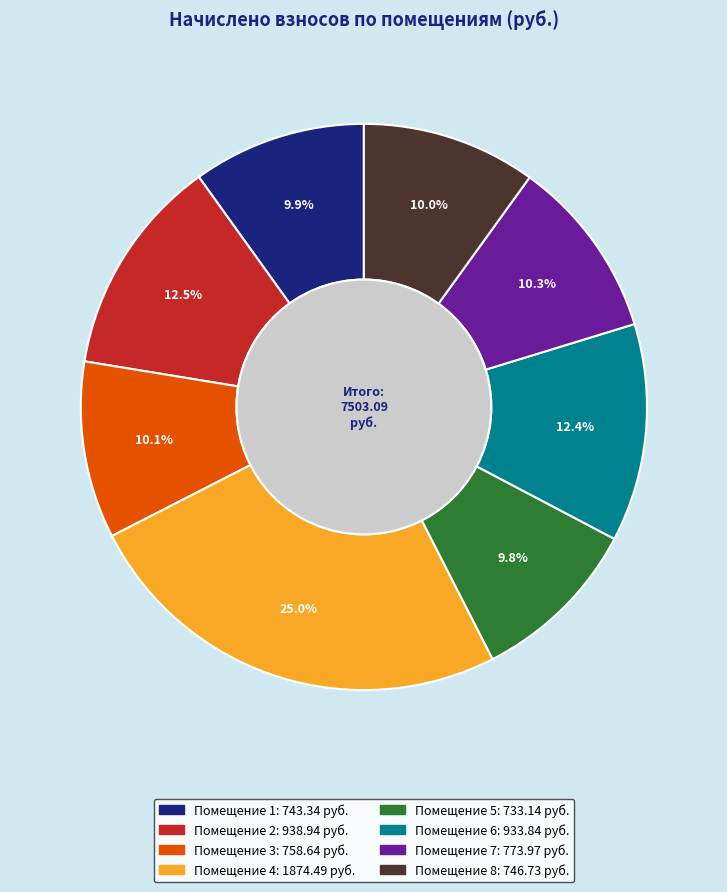

Is there any slice that represents more than half of the pie?

No